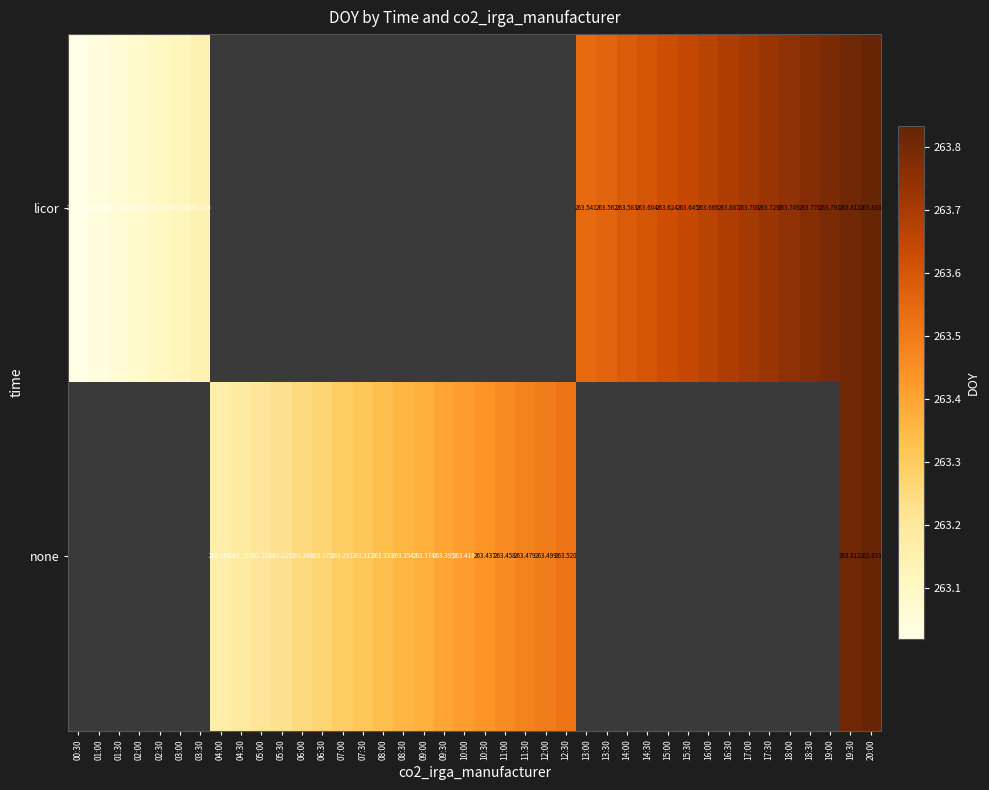

At how many categories does at least one series exceed 263?

40